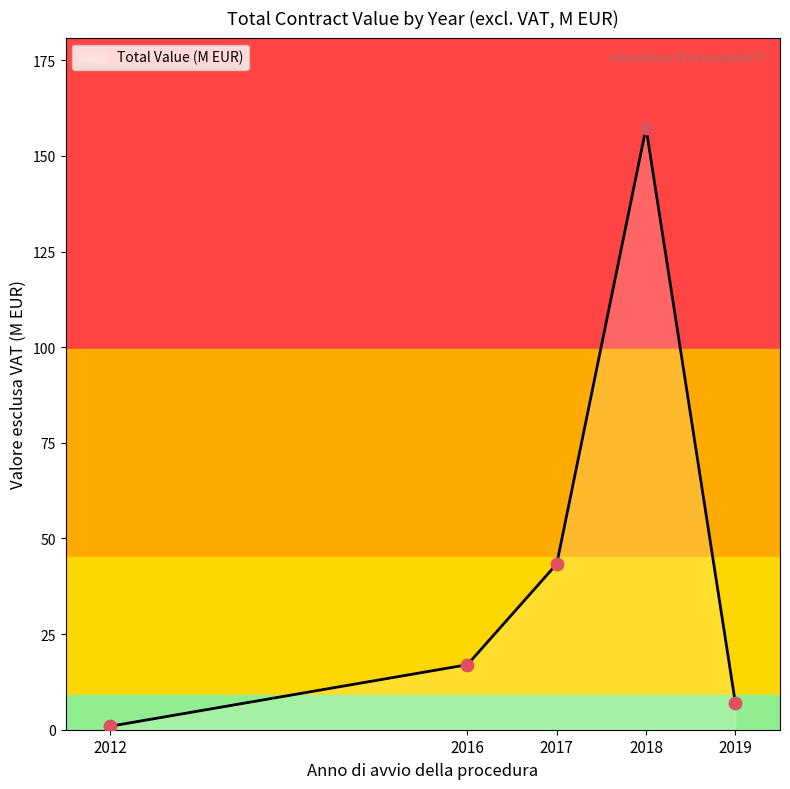

What is the maximum value shown in the chart?

157.3